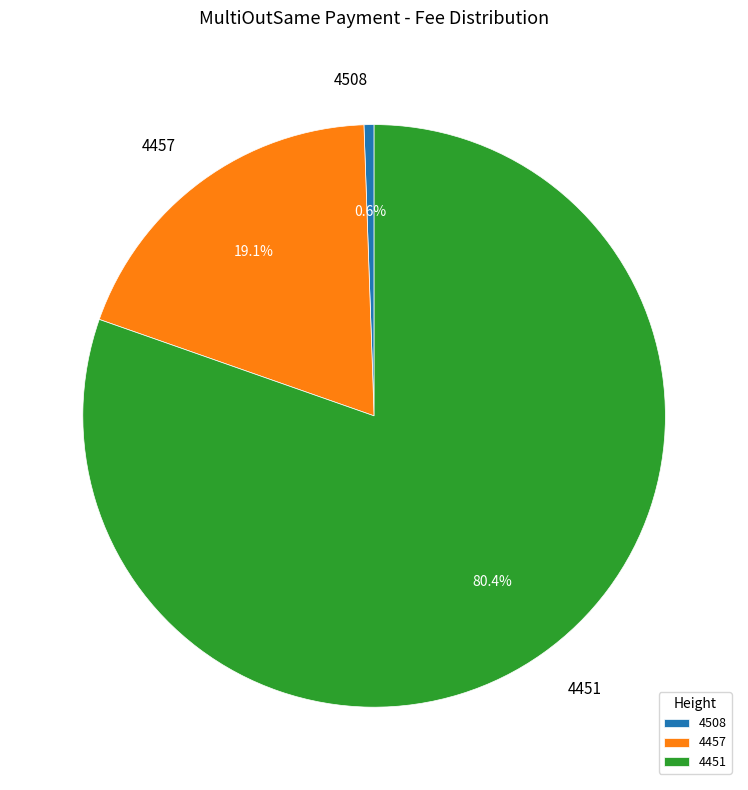

Is the sum of 4457 and 4451 greater than half?

Yes